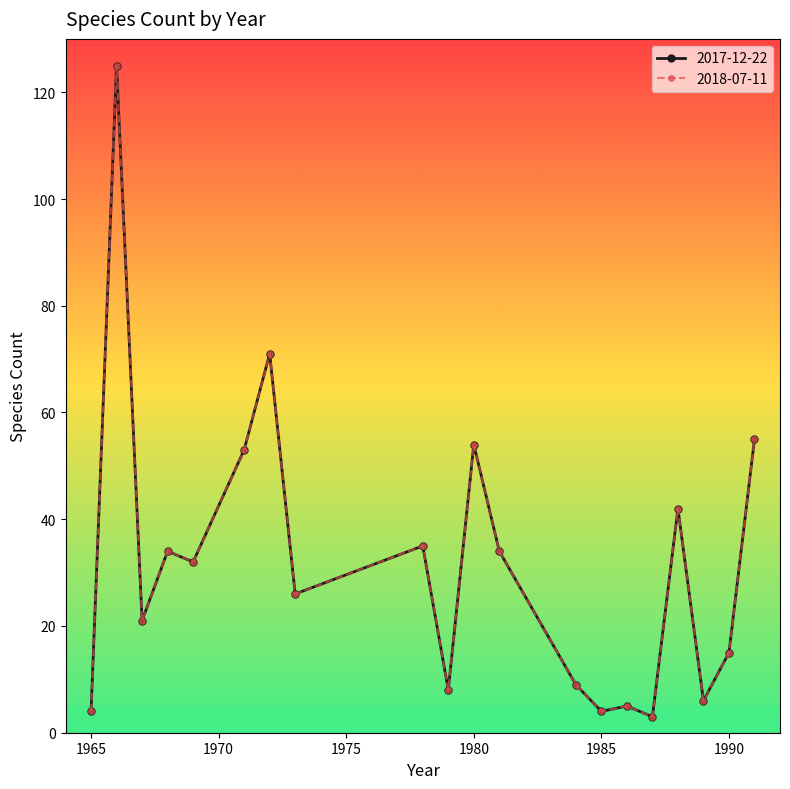

Is this an area chart (filled region under the line)?

No